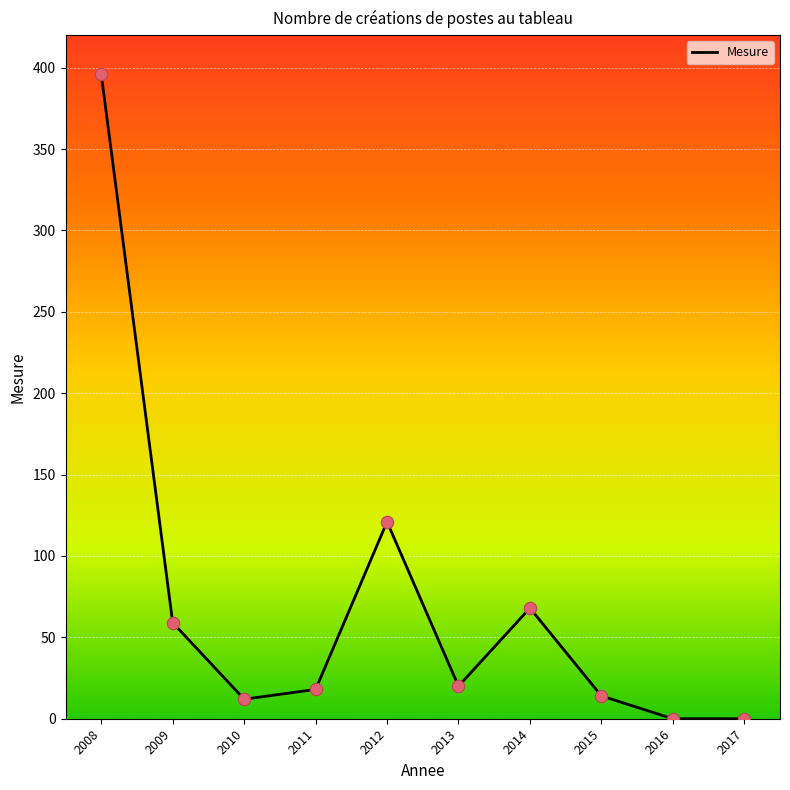

What is the change in value from 2012 to 2015?

-107